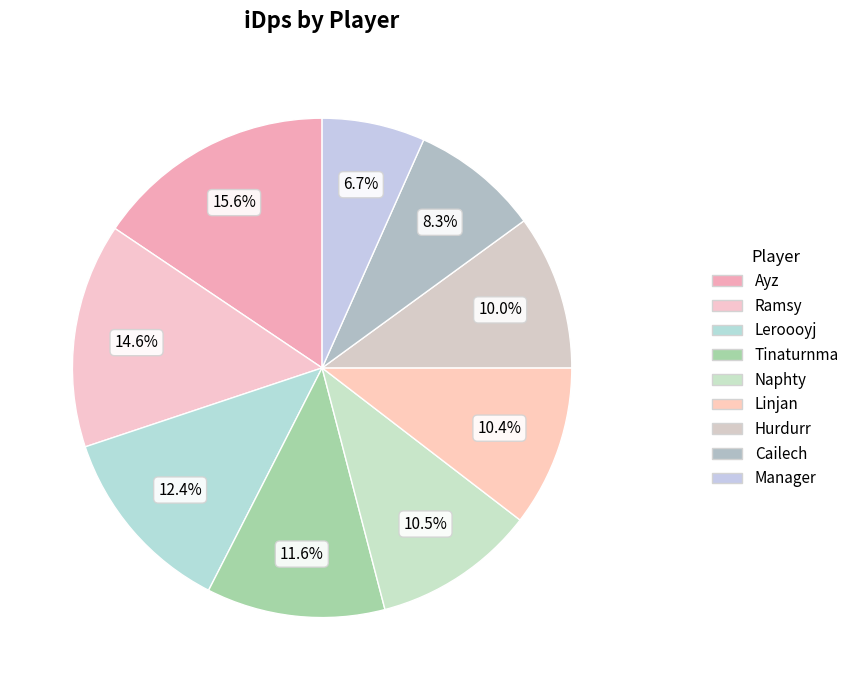

Is Ramsy the majority of the pie?

No